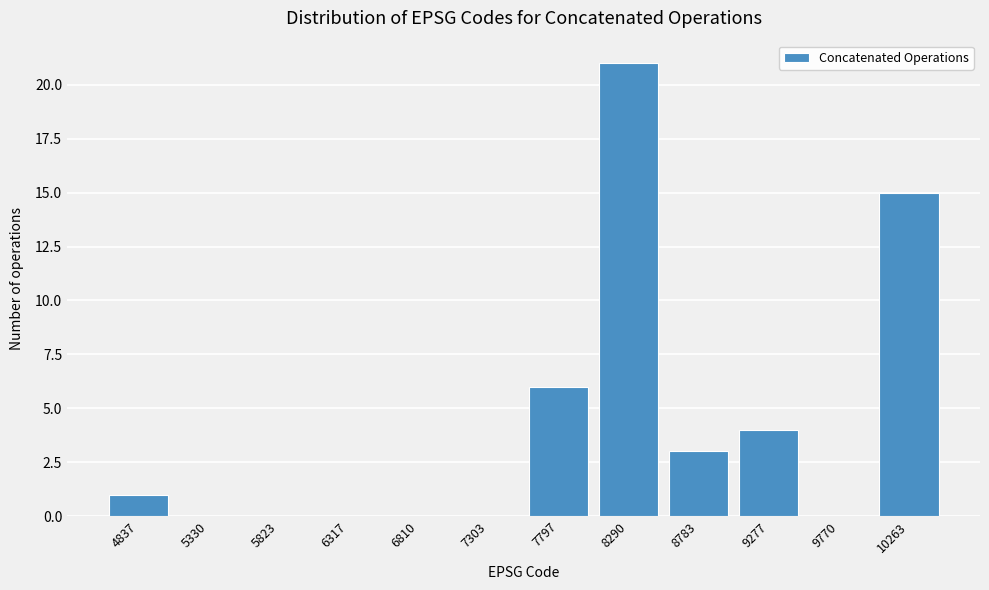

Reading left to right, what are all the values shown in this chart?

4837=1	5330=0	5823=0	6317=0	6810=0	7303=0	7797=6	8290=21	8783=3	9277=4	9770=0	10263=15